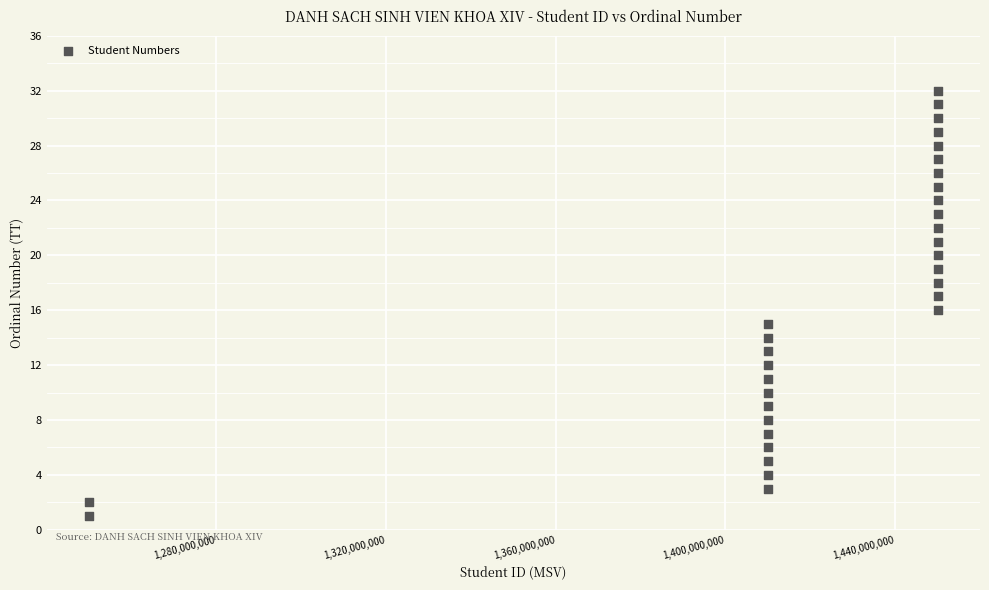

What is the range of X values (max minus min)?

200000371